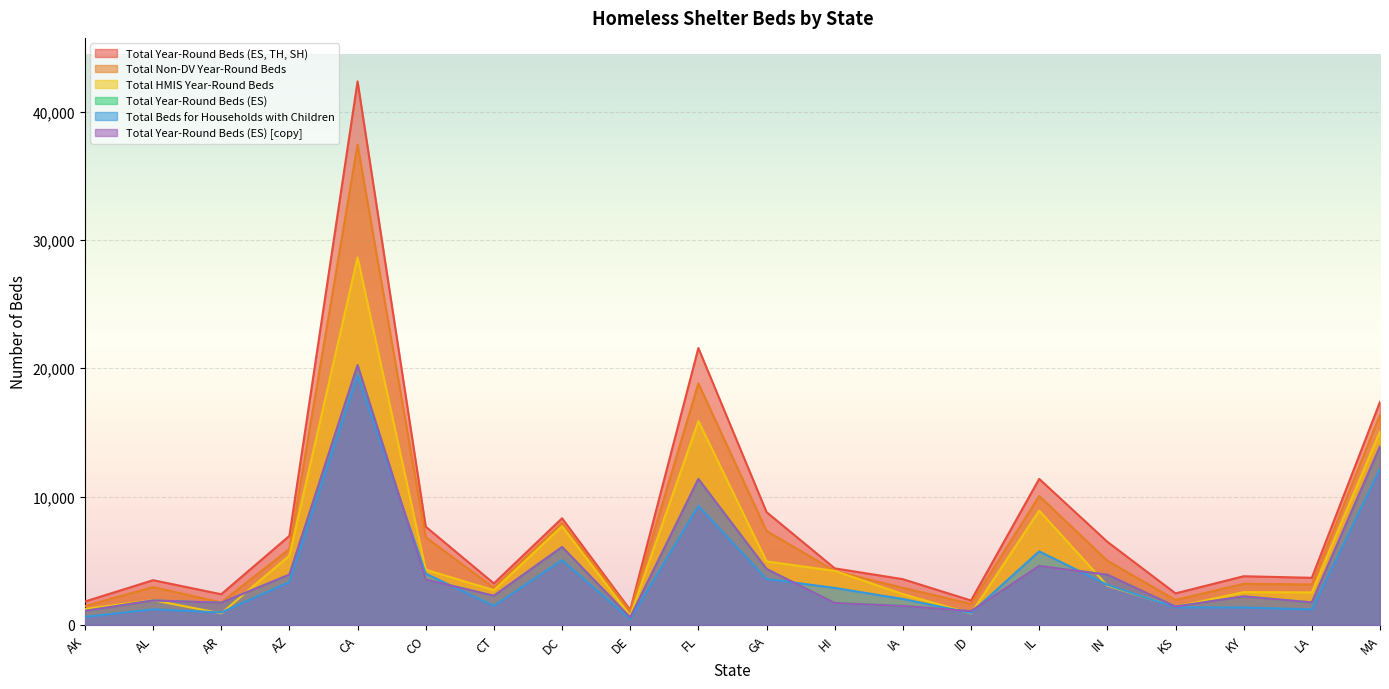

What is the difference between the maximum and second lowest values in the Total Year-Round Beds (ES) series?

19165